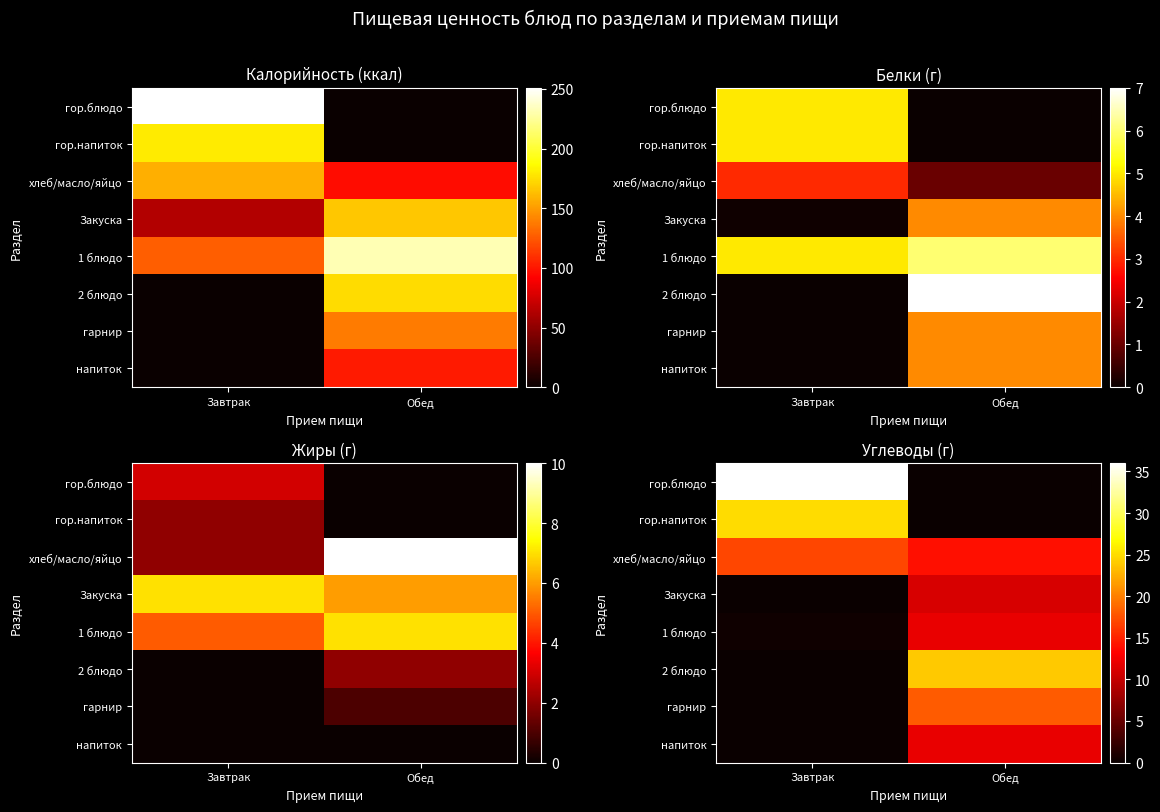

Which label corresponds to the largest value in the chart?

Завтрак